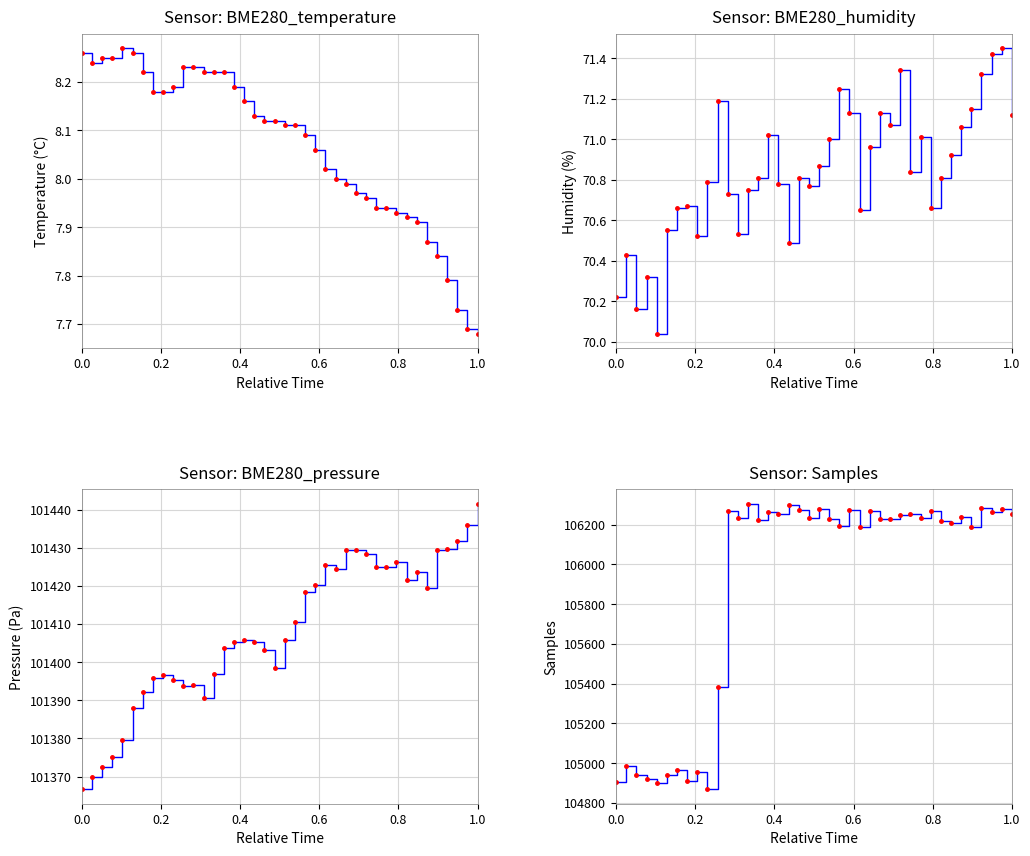

What is the difference between the second highest and minimum values in the BME280_temperature series?

0.6